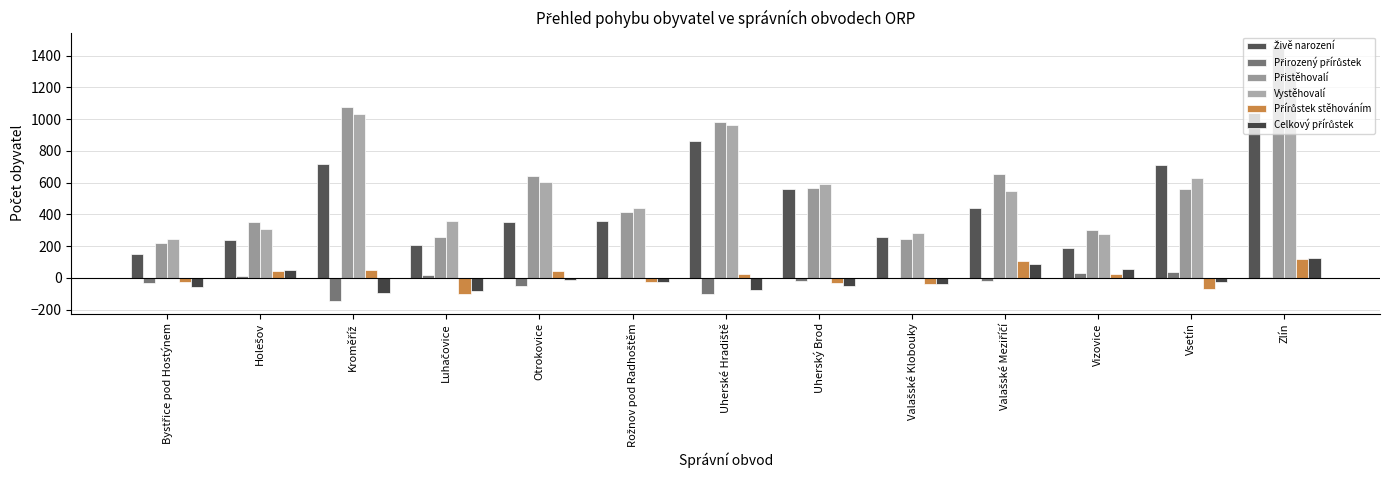

How many series are shown in this chart?

6